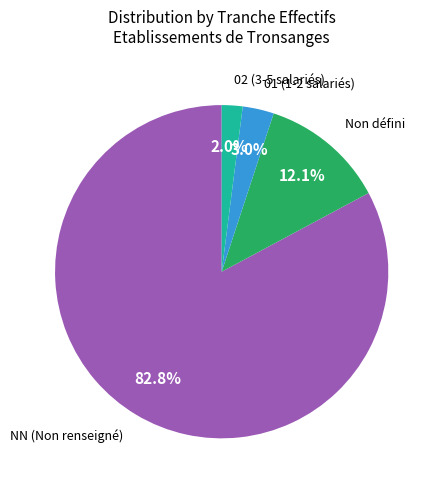

Is there any slice that represents more than half of the pie?

Yes